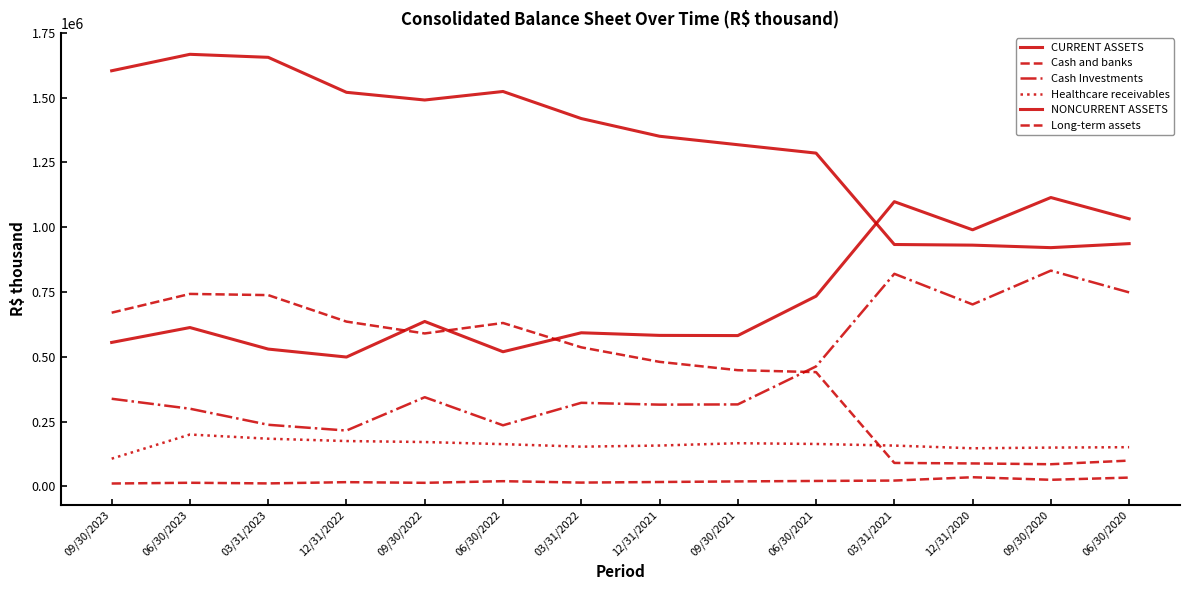

Is this an area chart (filled region under the line)?

No